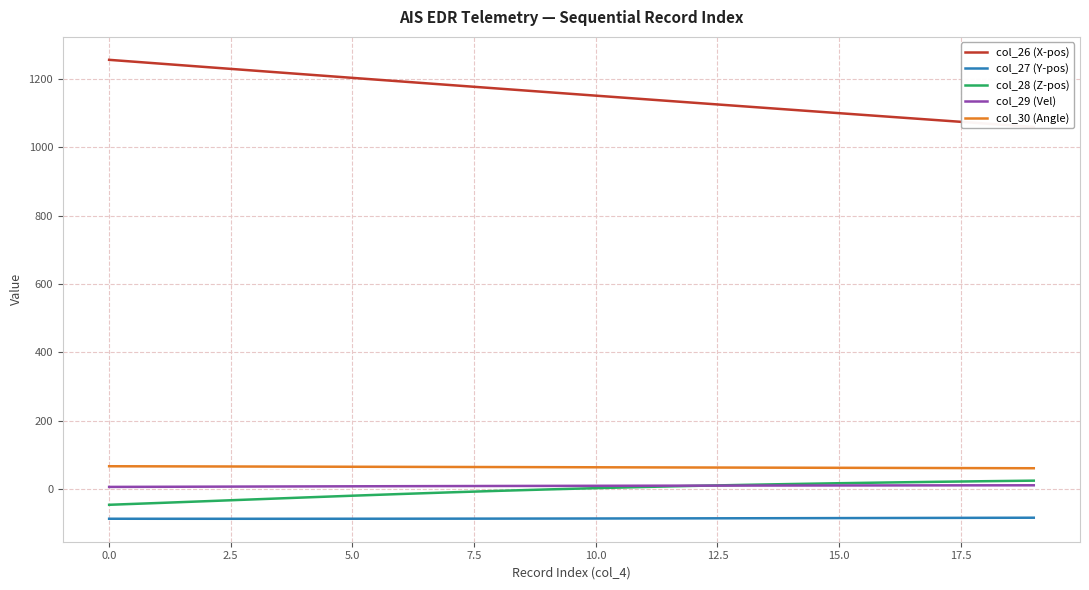

True or false: col_30 (Angle) and col_28 (Z-pos) intersect in this chart.

False